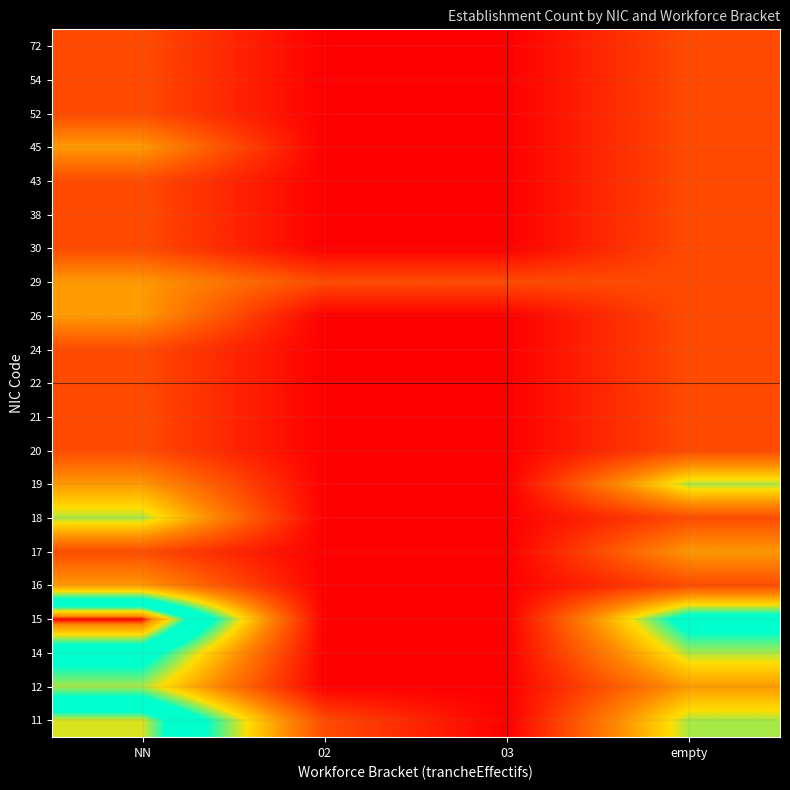

What is the difference between the highest and lowest values at 02?

1